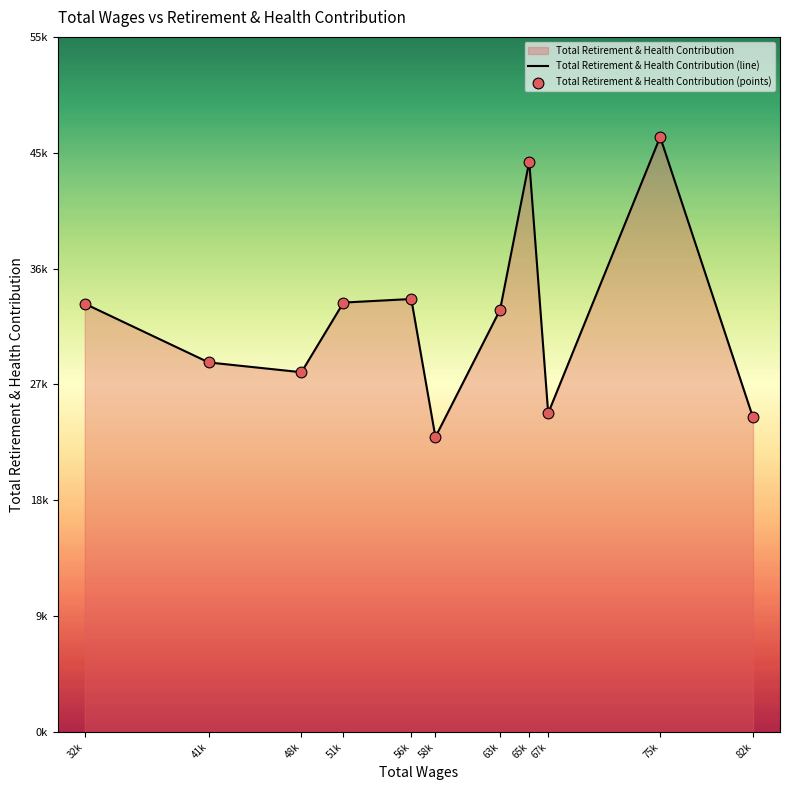

What is the ratio of the value at 67057.0 to the value at 48772.0?

0.9